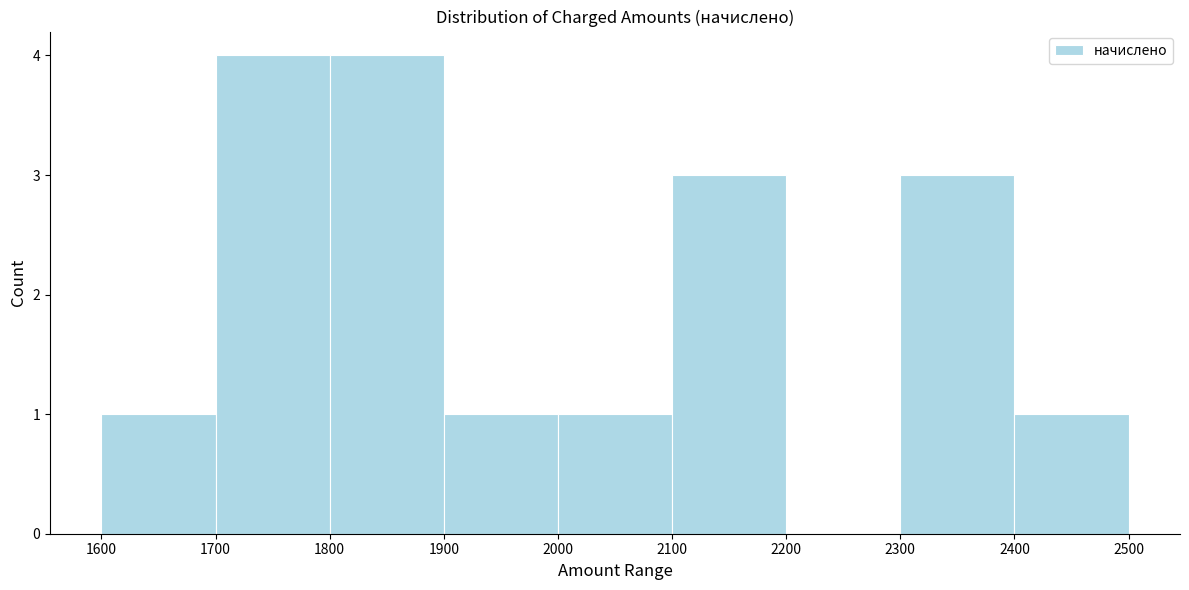

Reading left to right, transcribe this chart: for each bar, give the range it covers on the x-axis and its height. The values are not printed on the chart, so give them approximately, as read against the axis.

1600 to 1700: 1
1700 to 1800: 4
1800 to 1900: 4
1900 to 2000: 1
2000 to 2100: 1
2100 to 2200: 3
2200 to 2300: 0
2300 to 2400: 3
2400 to 2500: 1